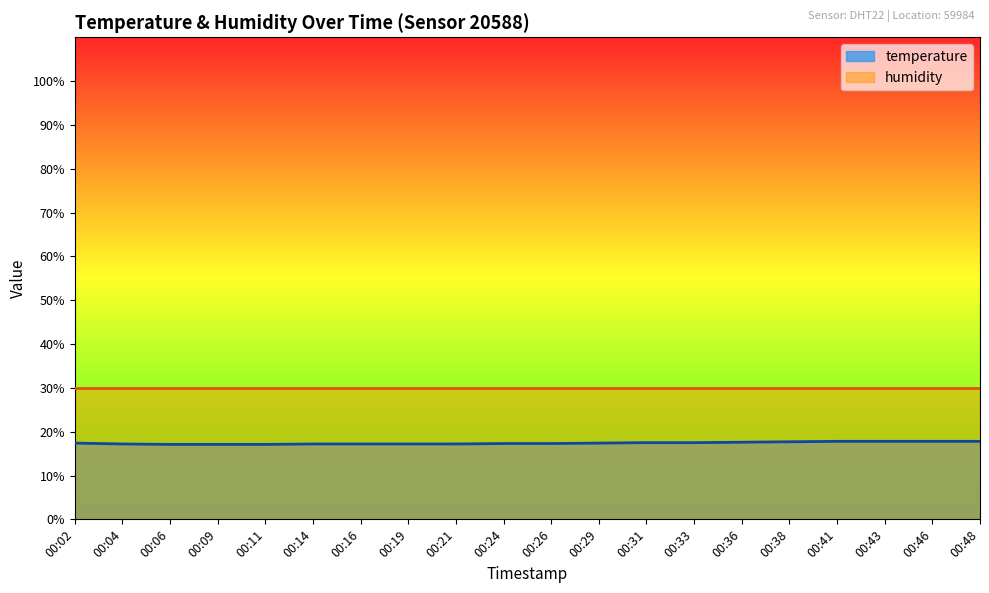

Between 00:19 and 00:06, which is larger?

00:19